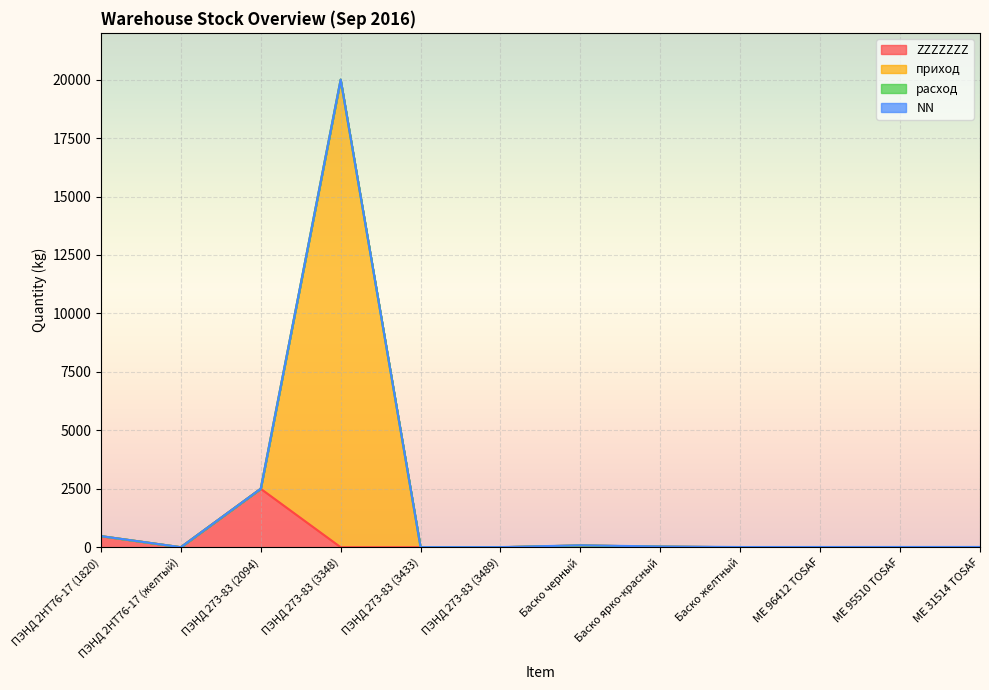

True or false: ZZZZZZZ and приход cross at least once.

False